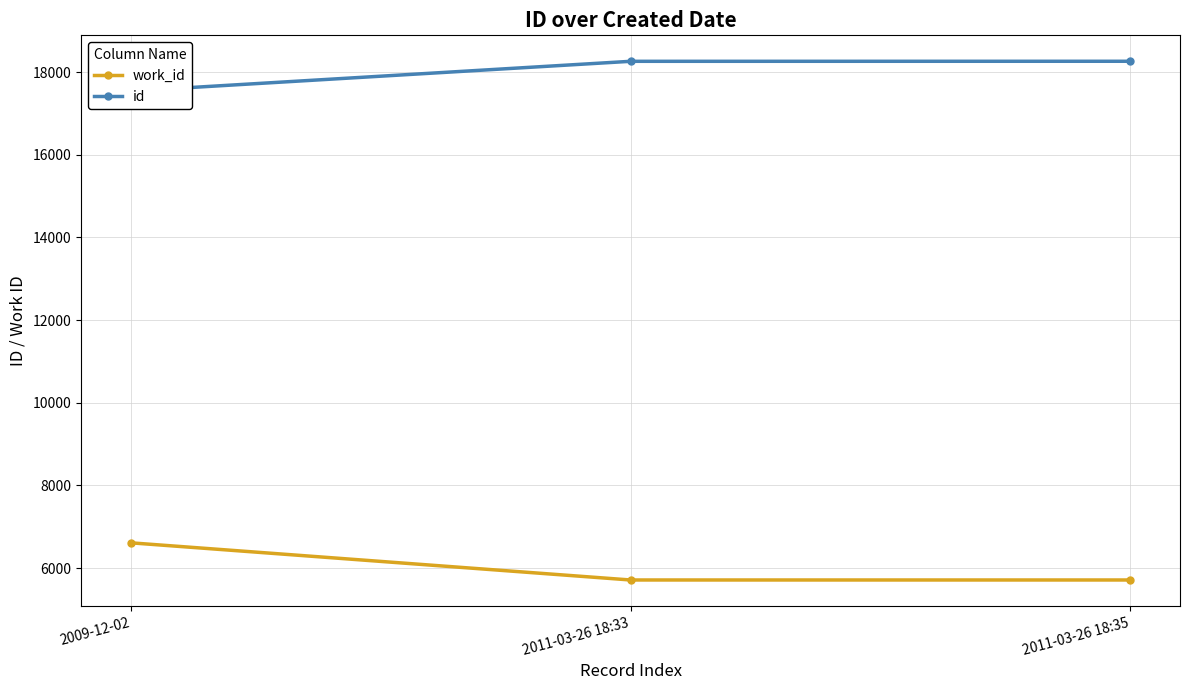

What is the total value across all series at 2011-03-26 18:33?

23973